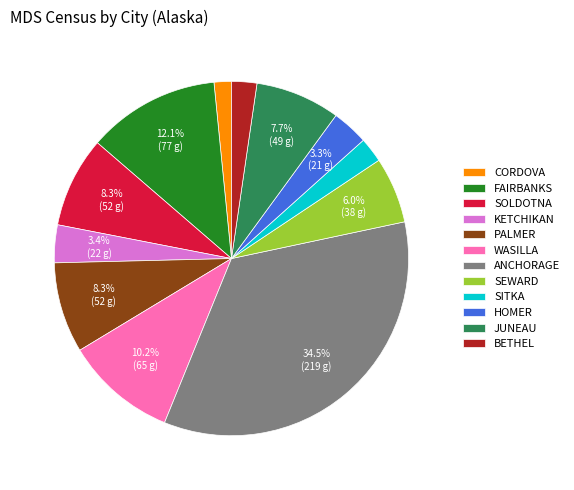

Does BETHEL account for over 50% of the chart?

No